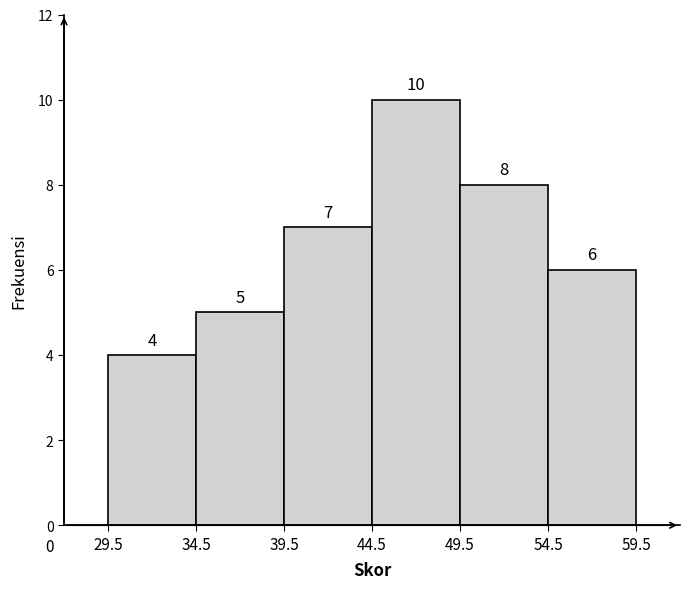

What is the height of the bar covering 29.5 to 34.5 on the x-axis?

4